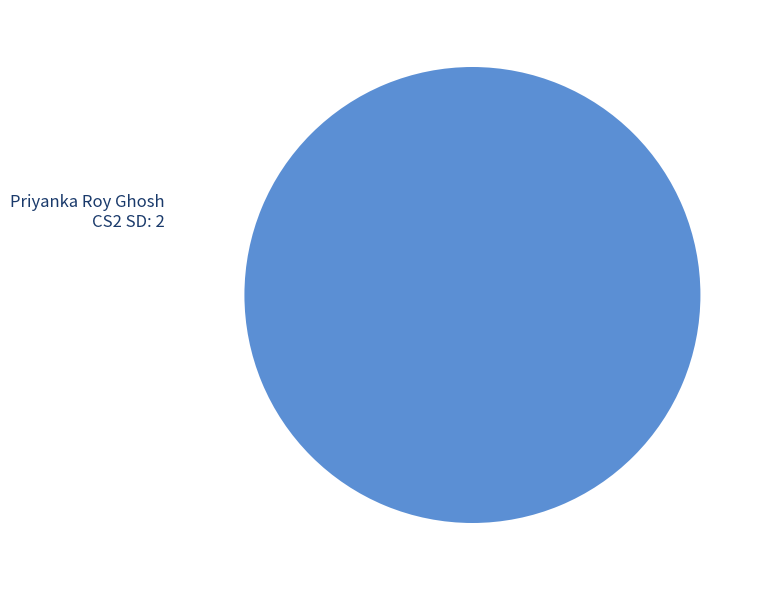

True or false: Priyanka Roy Ghosh accounts for 100% of the total.

True